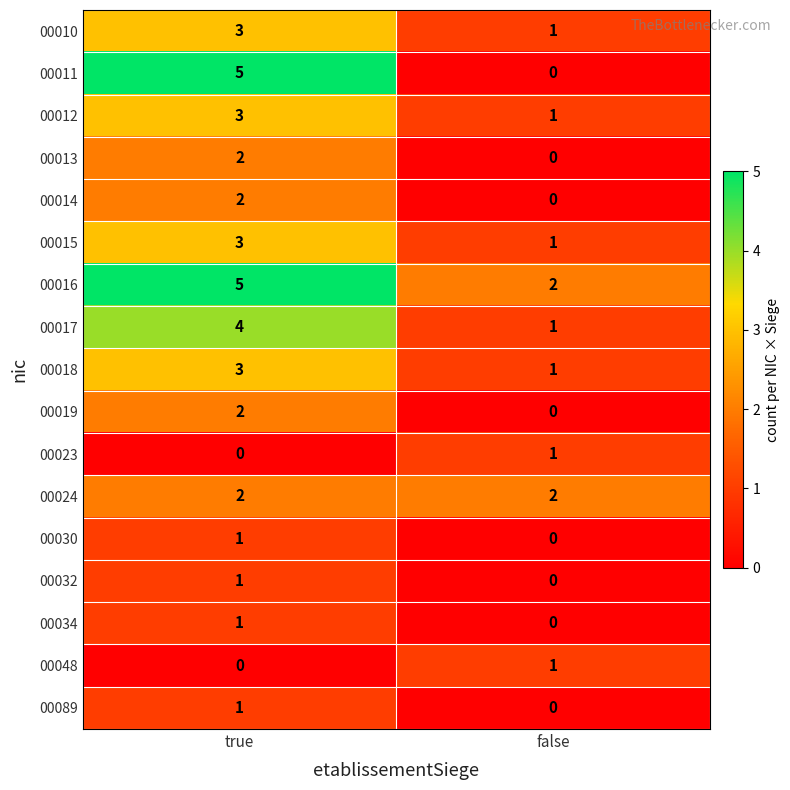

Which category has the highest value across all series?

true